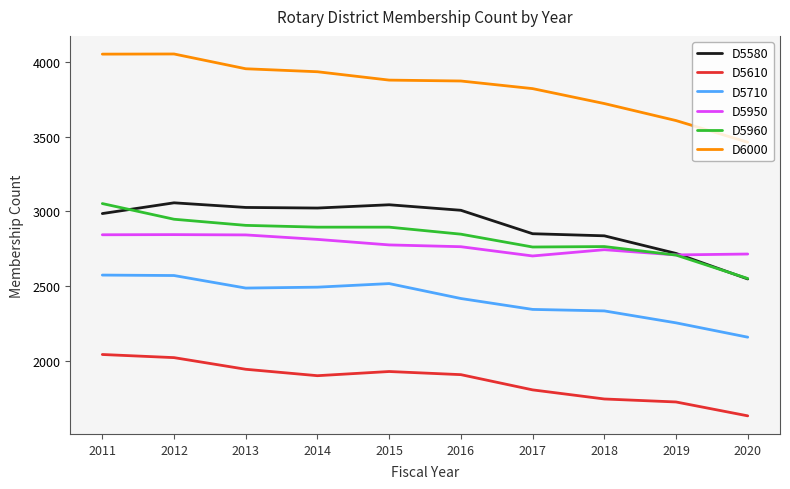

What is the minimum value shown in the chart?

1631